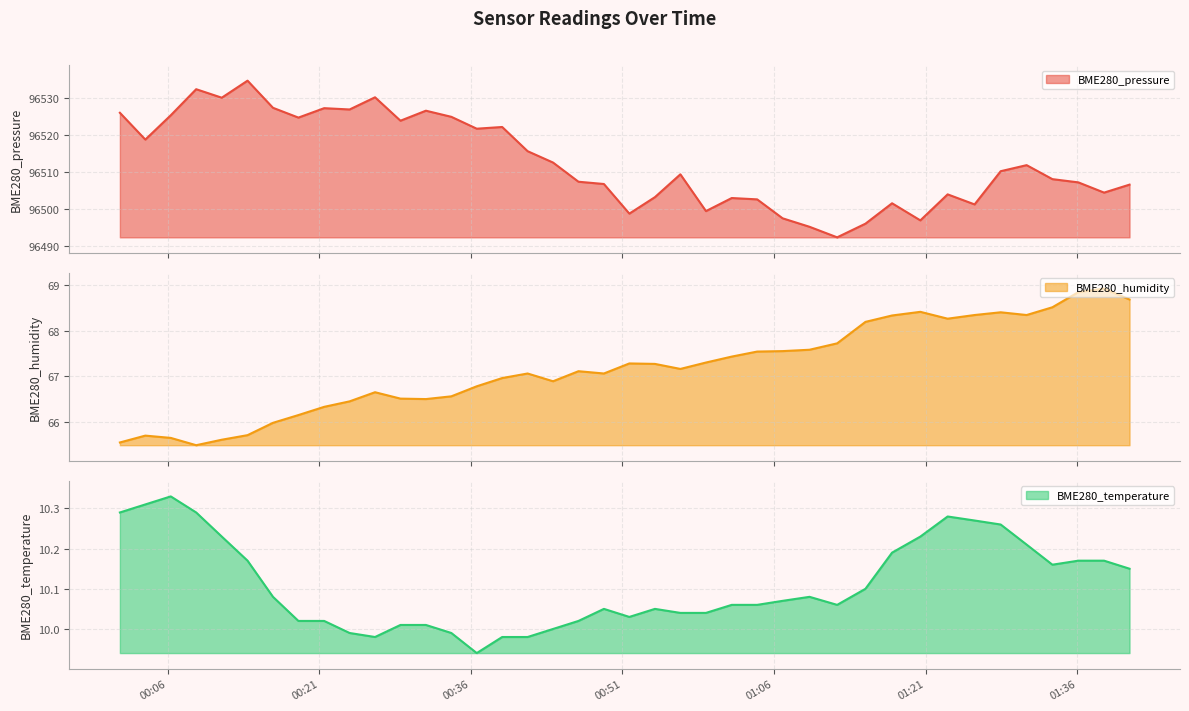

The value of BME280_pressure at 2022/10/22 00:46:39 is 96507.4. True or false?

True